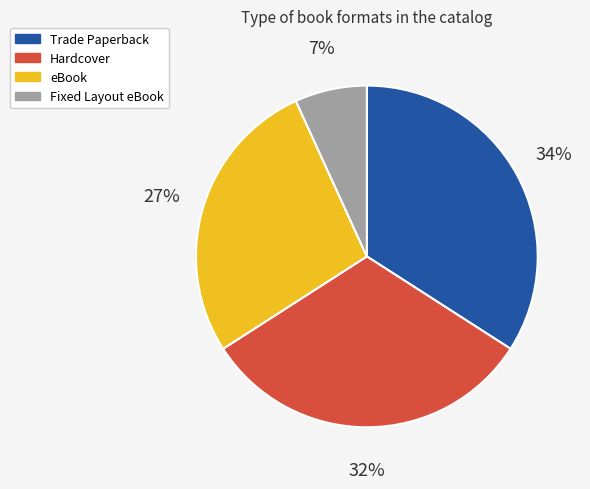

To the nearest percent, what is the difference between the largest and smallest slice percentages?

27%